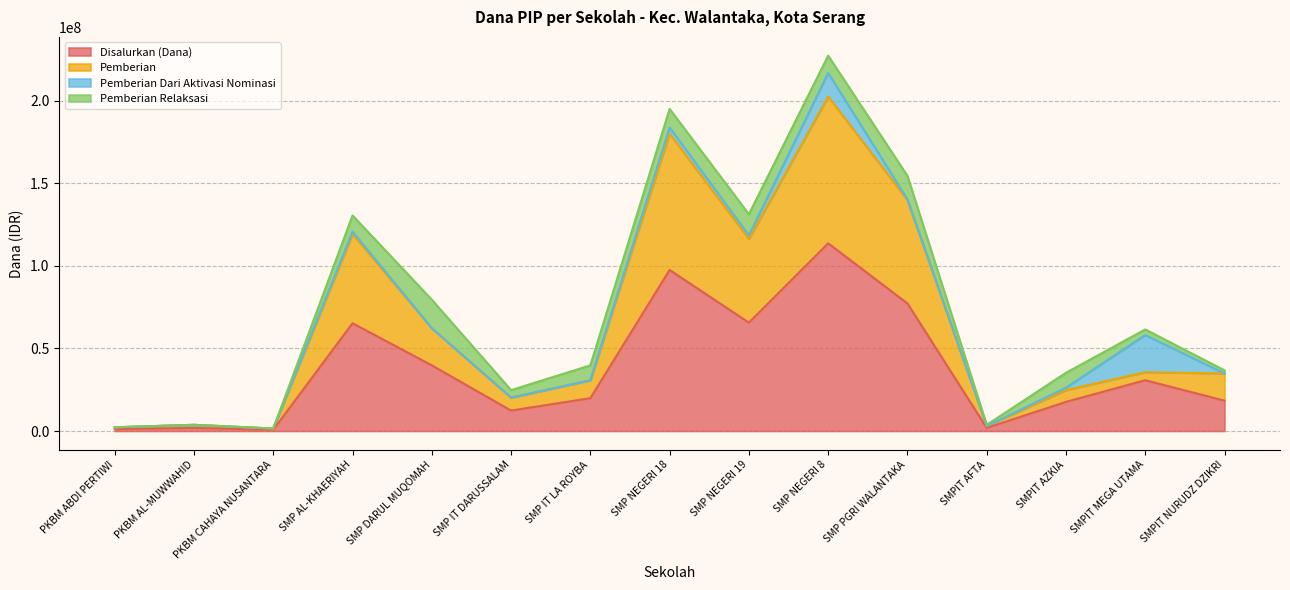

What is the value of the Disalurkan (Dana) point at the 3rd from the left?

750000